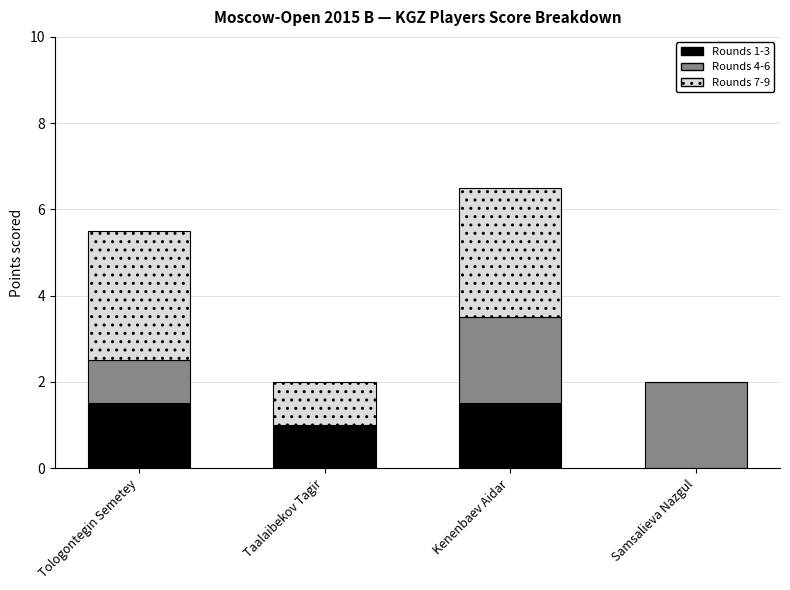

What is the highest value of the Rounds 1-3 series?

1.5